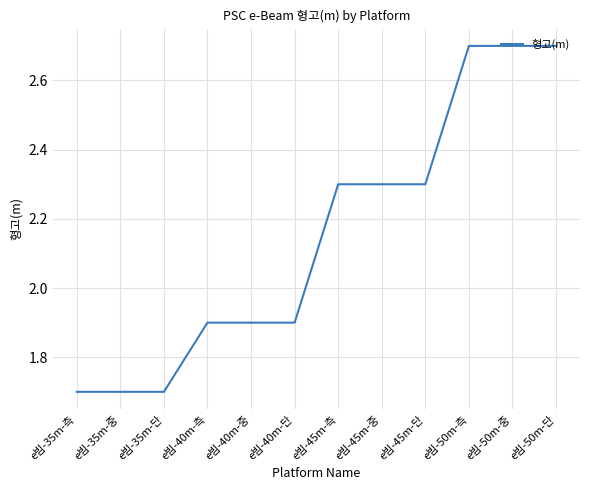

The value at e빔-50m-중 is 2.7. True or false?

True